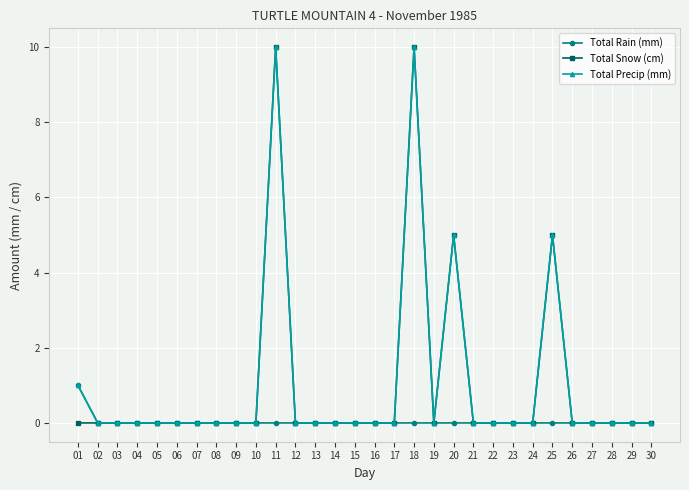

True or false: Total Rain (mm) has a value of 0 at 14.

True